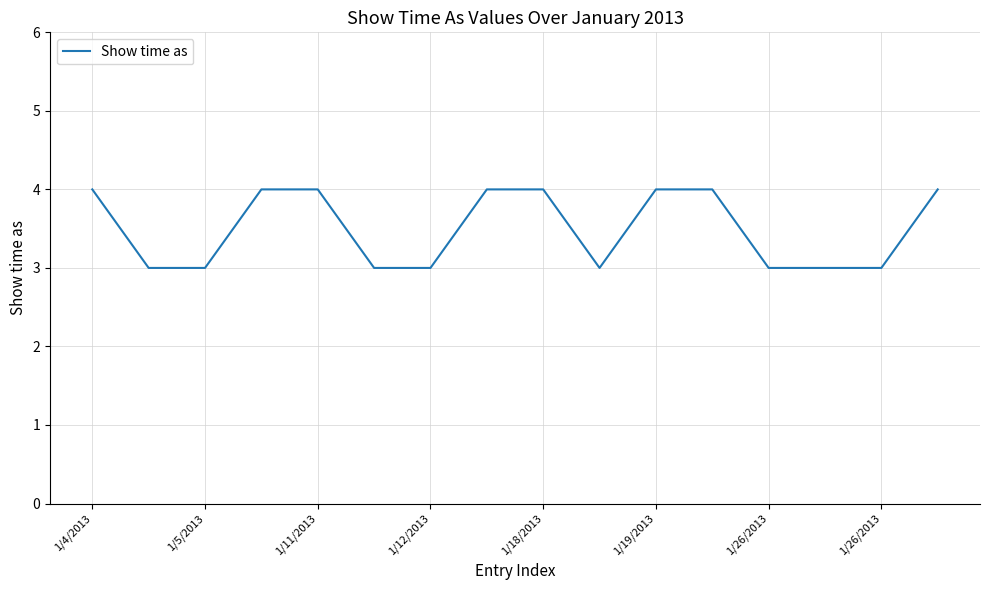

What is the minimum value shown in the chart?

3